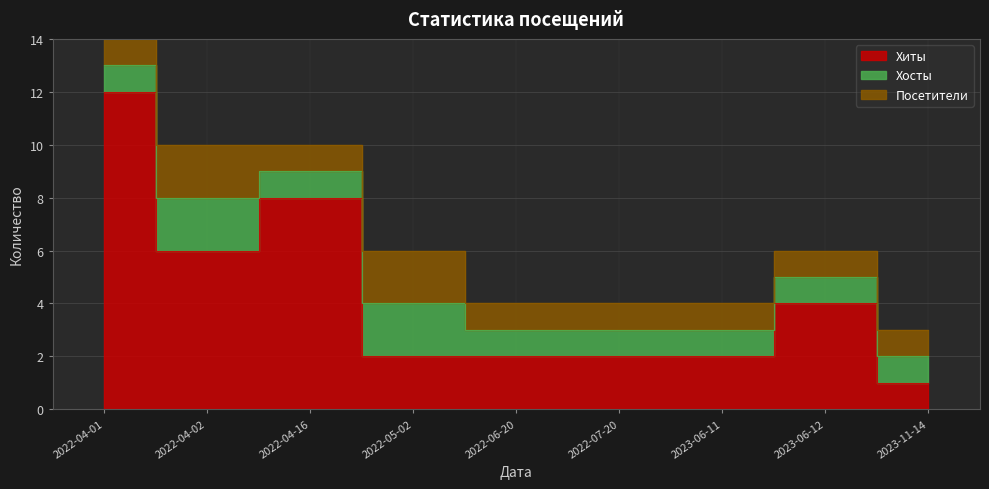

Rank the categories by Хиты value from lowest to highest.

2023-11-14, 2022-05-02, 2022-06-20, 2022-07-20, 2023-06-11, 2023-06-12, 2022-04-02, 2022-04-16, 2022-04-01